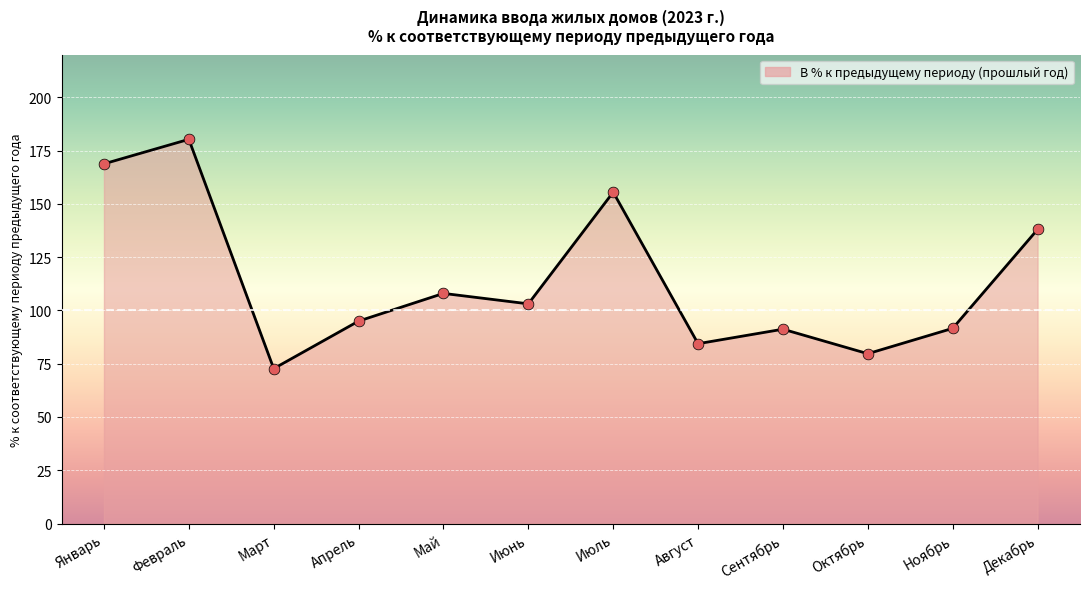

Between Май and Октябрь, which is larger?

Май